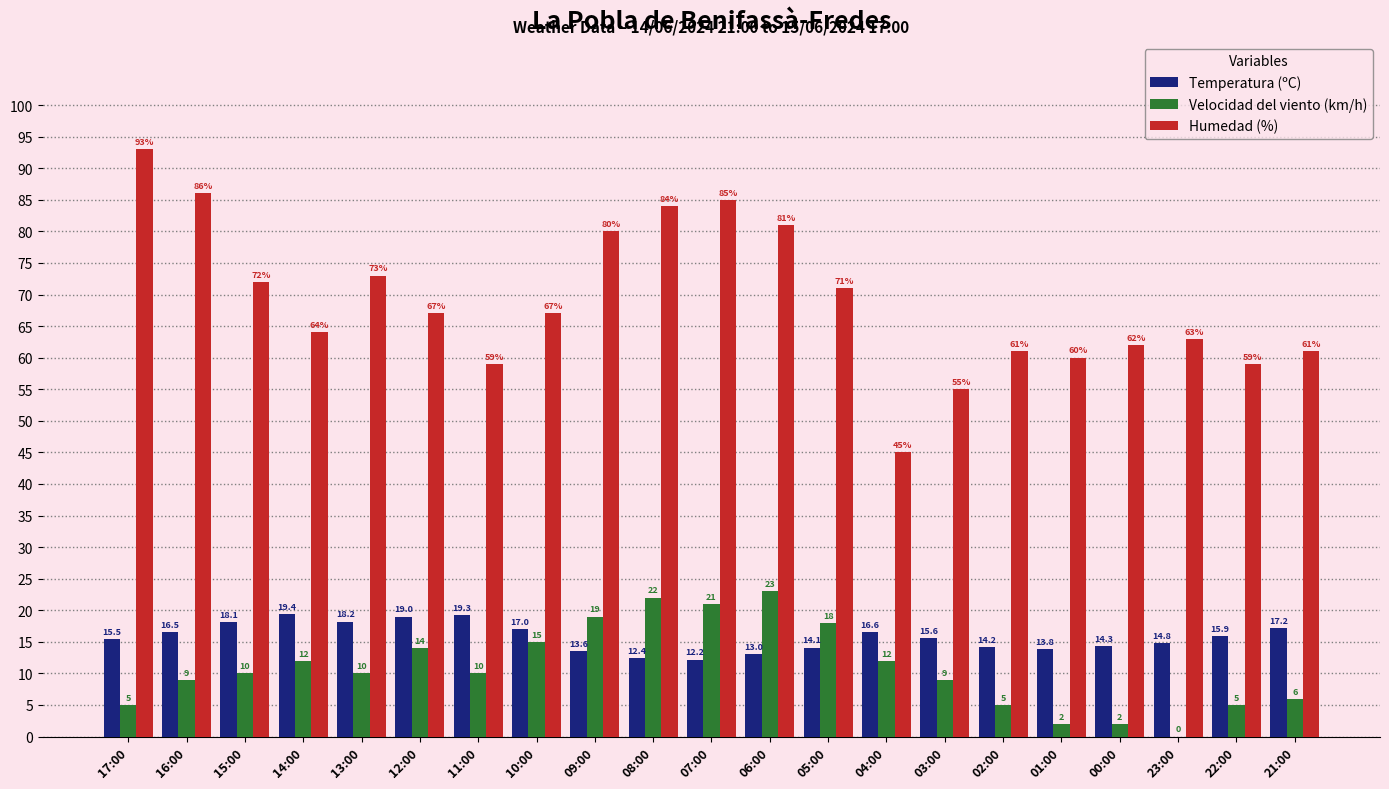

What is the highest value of the Temperatura (ºC) series?

19.4